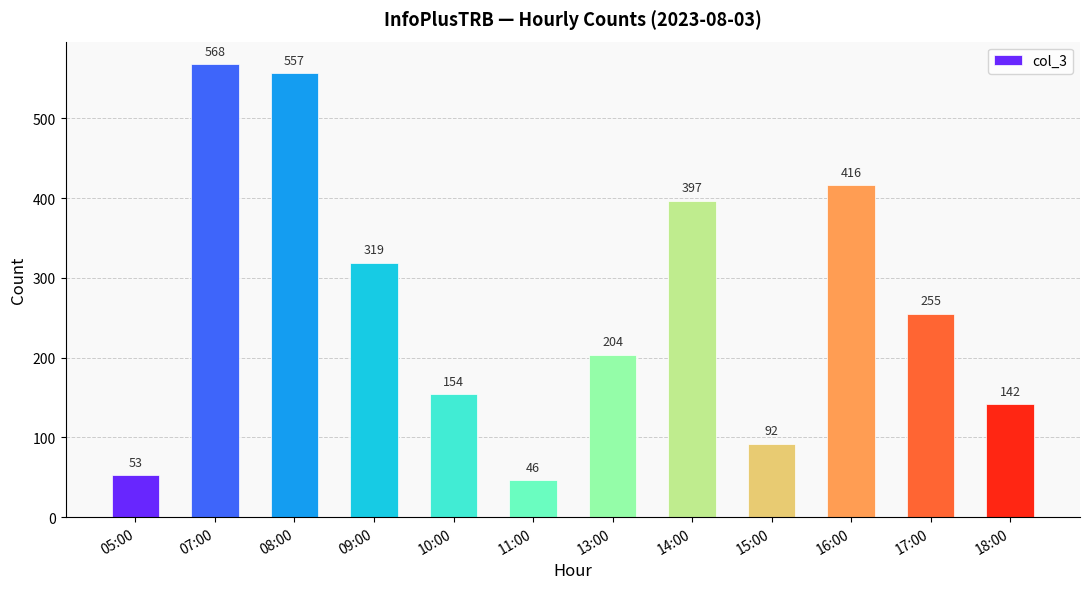

What is the average value?

267